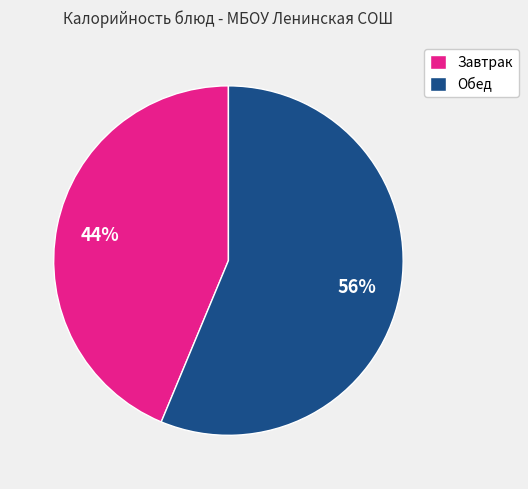

What is the ratio of the value at Завтрак to the value at Обед?

0.8